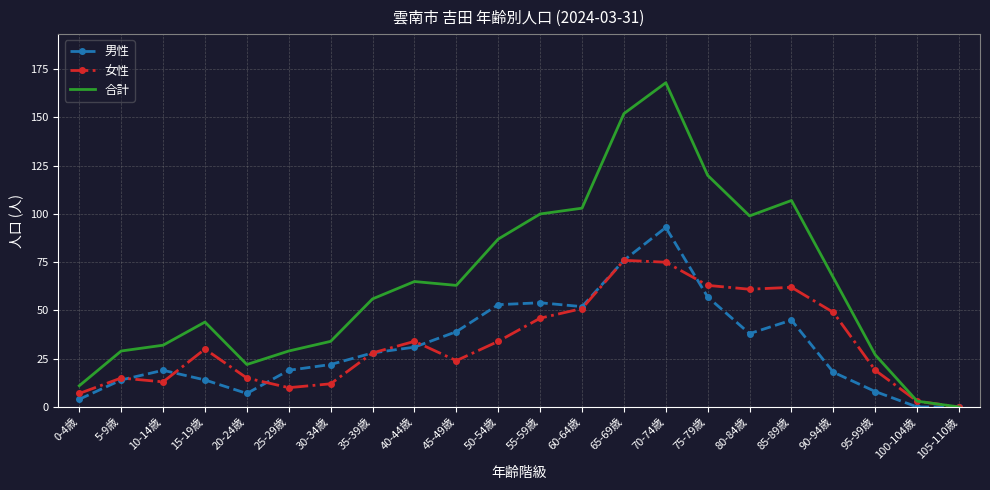

What is the maximum value shown in the chart?

168